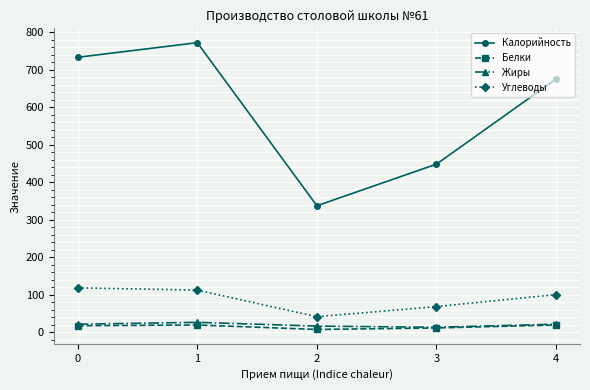

Which series has the widest spread of values?

Калорийность